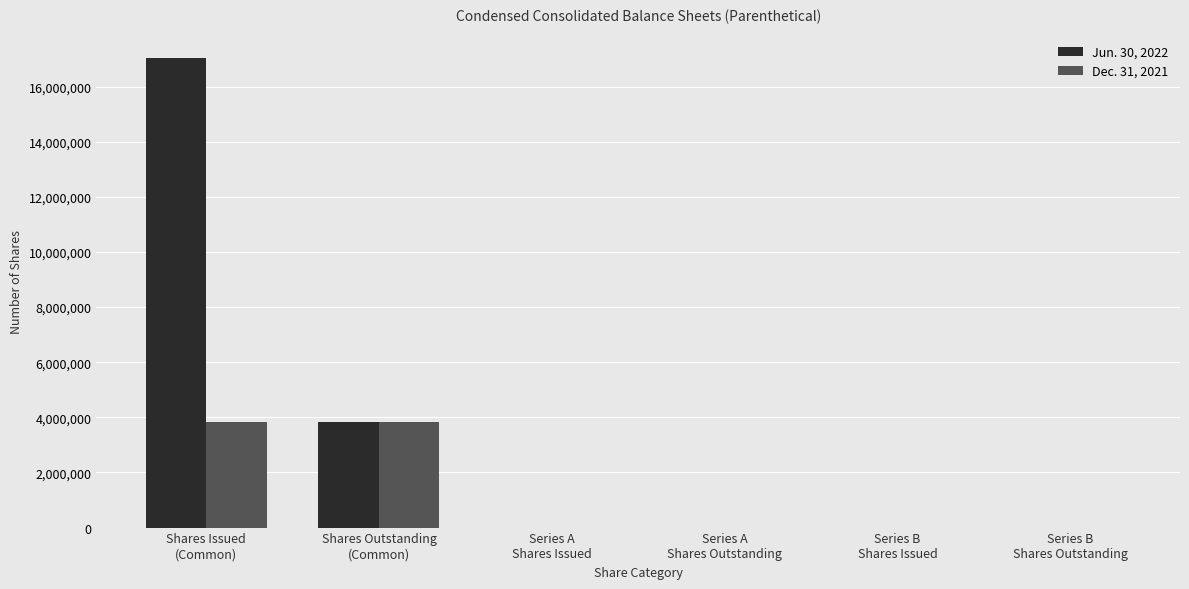

Which series has the largest total across all categories?

Jun. 30, 2022